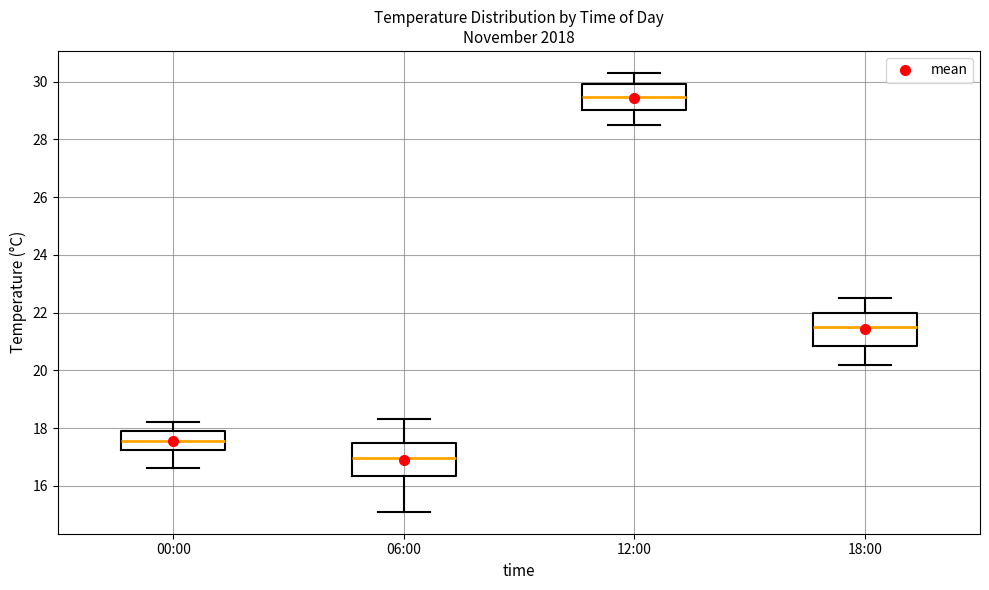

Which box has the highest median line?

12:00